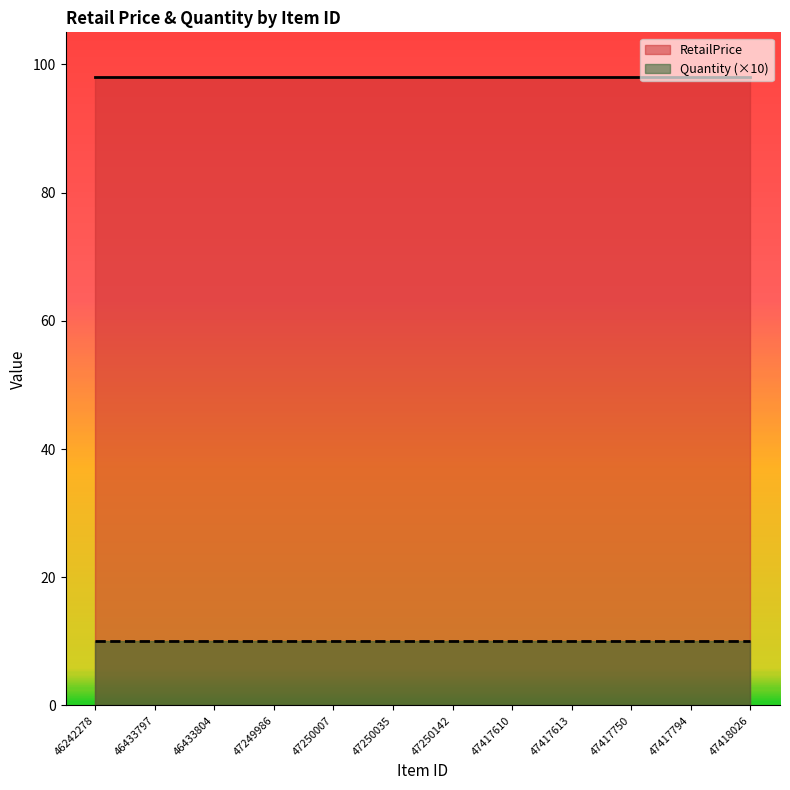

True or false: Quantity and RetailPrice intersect in this chart.

False